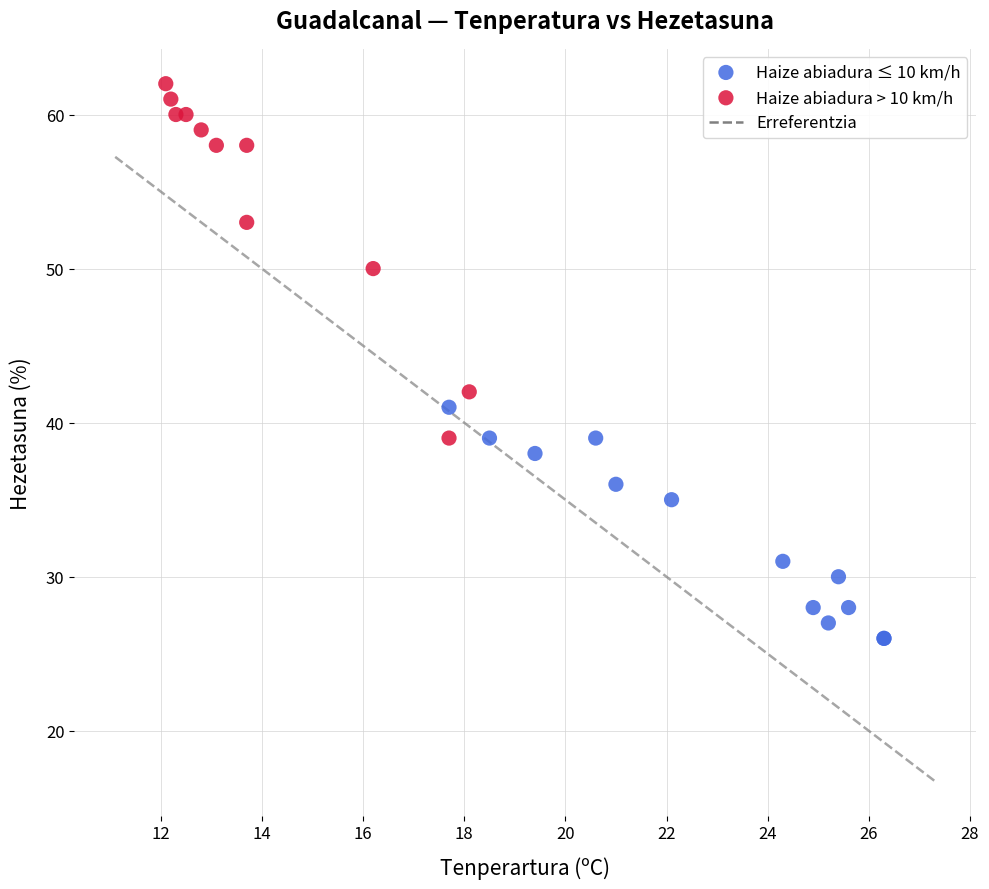

Which series contains the lowest Y value?

Haize abiadura ≤ 10 km/h